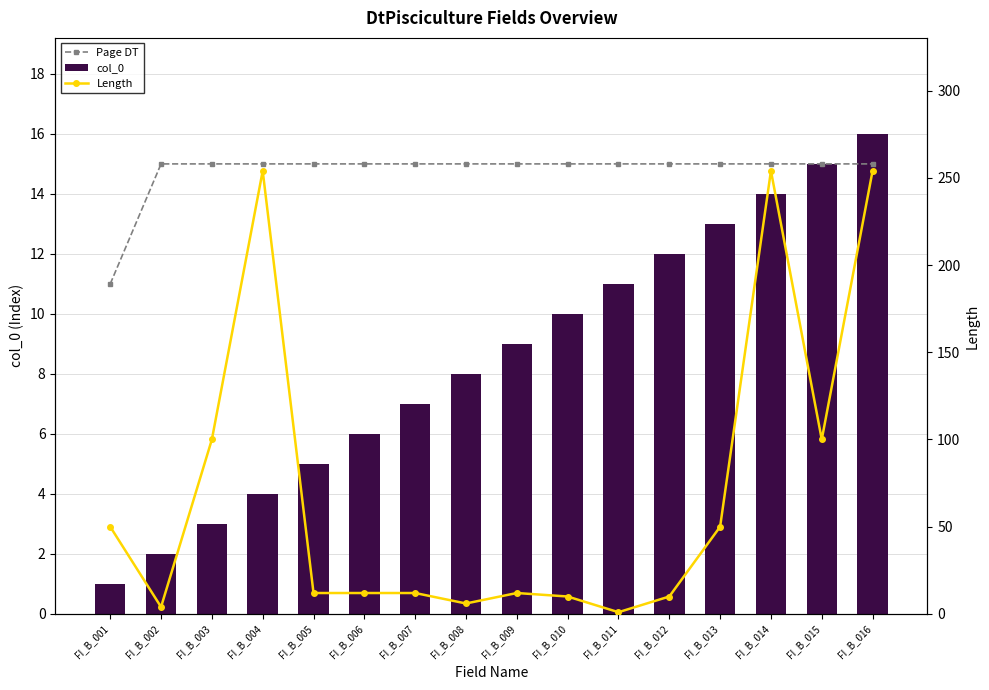

List the labels in order of Length value, largest first.

FI_B_004, FI_B_014, FI_B_016, FI_B_003, FI_B_015, FI_B_001, FI_B_013, FI_B_005, FI_B_006, FI_B_007, FI_B_009, FI_B_010, FI_B_012, FI_B_008, FI_B_002, FI_B_011